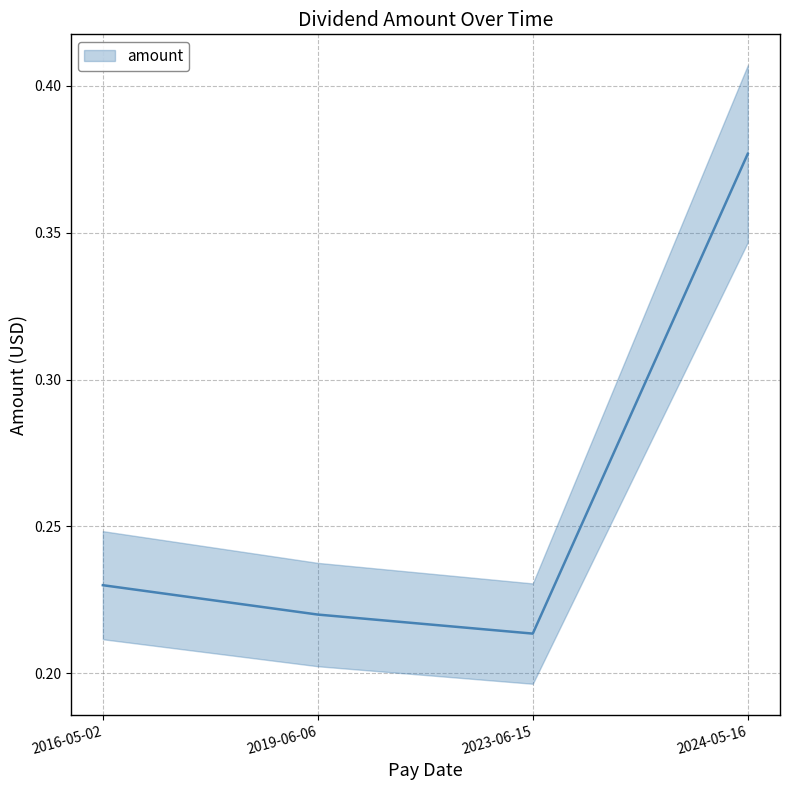

Where is the first local minimum?

2023-06-15